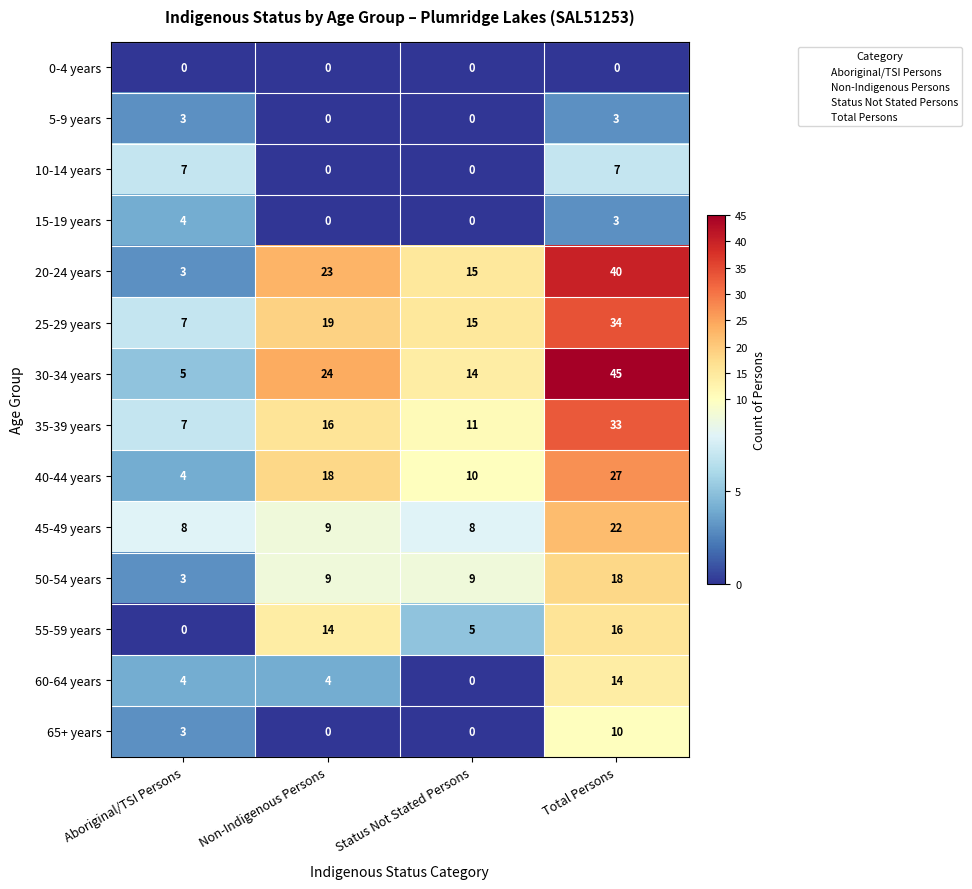

How many data points does each series have?

4